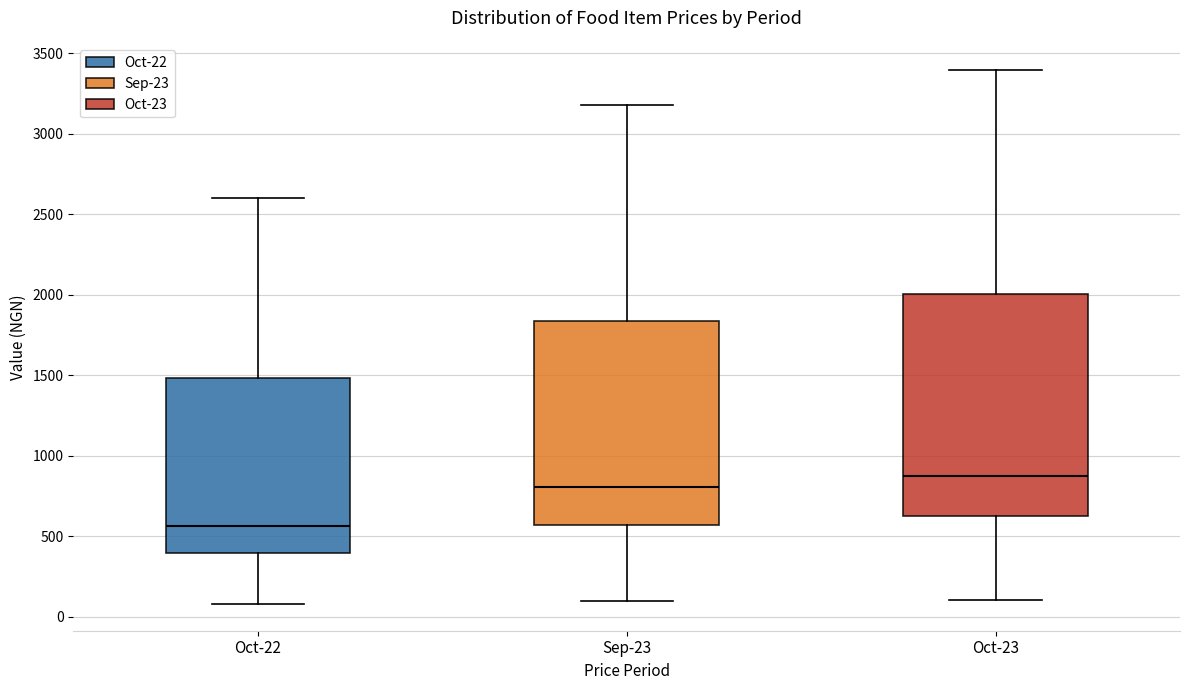

Reading left to right, transcribe this box plot: for each box, give where its median line is, the range the box spans, and where its two whiskers end, as read against the y-axis. The values are not printed on the chart, so give them approximately, as read against the axis.

Oct-22: median 550, box 400 to 1500, whiskers 100 to 2600
Sep-23: median 800, box 550 to 1850, whiskers 100 to 3200
Oct-23: median 850, box 600 to 2000, whiskers 100 to 3400